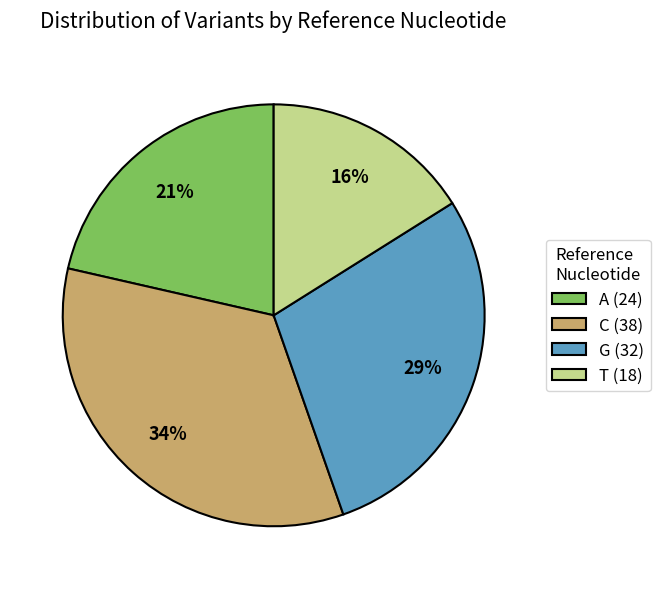

To the nearest percent, what portion does C (38) represent?

34%